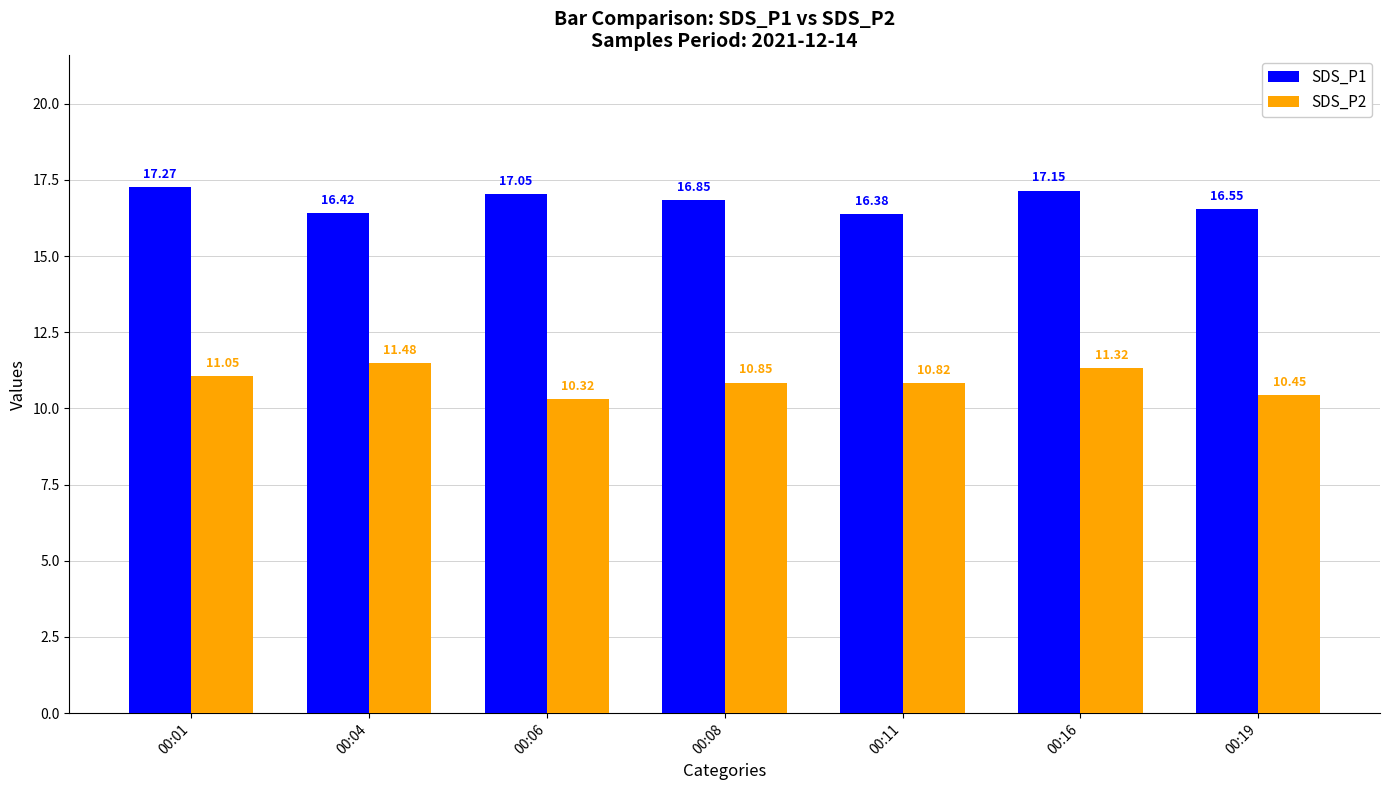

What is the minimum value shown in the chart?

10.3